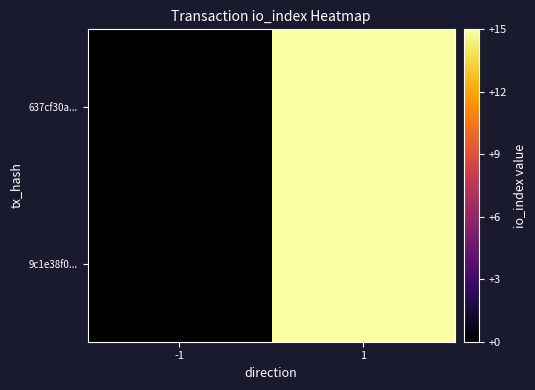

Between 1 and -1, which is larger?

1